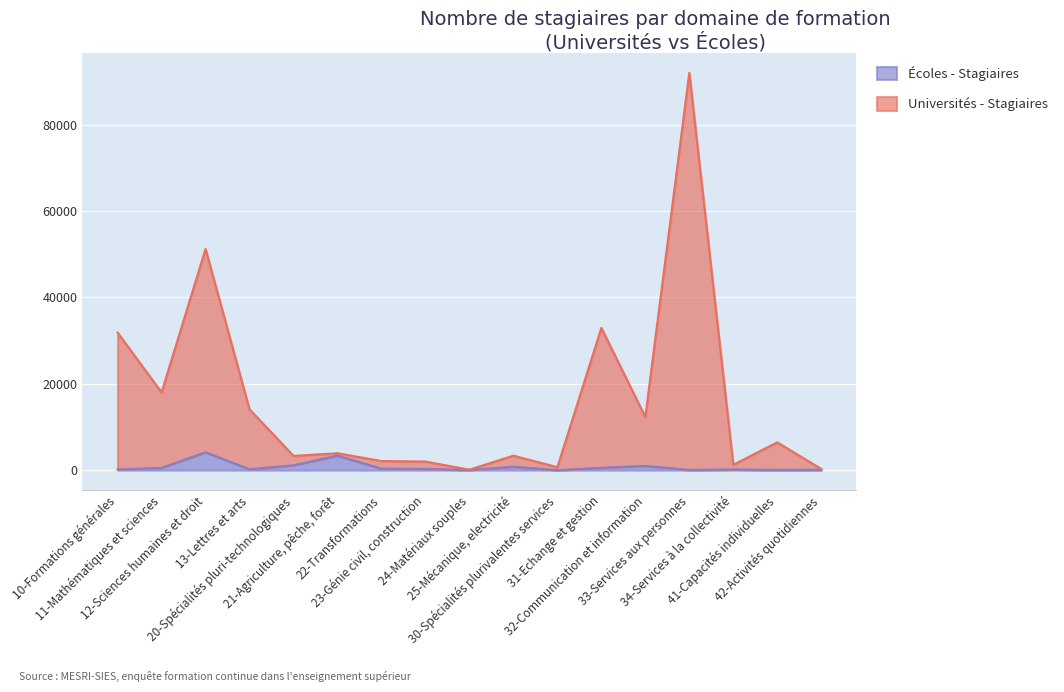

What is the maximum value shown in the chart?

92043